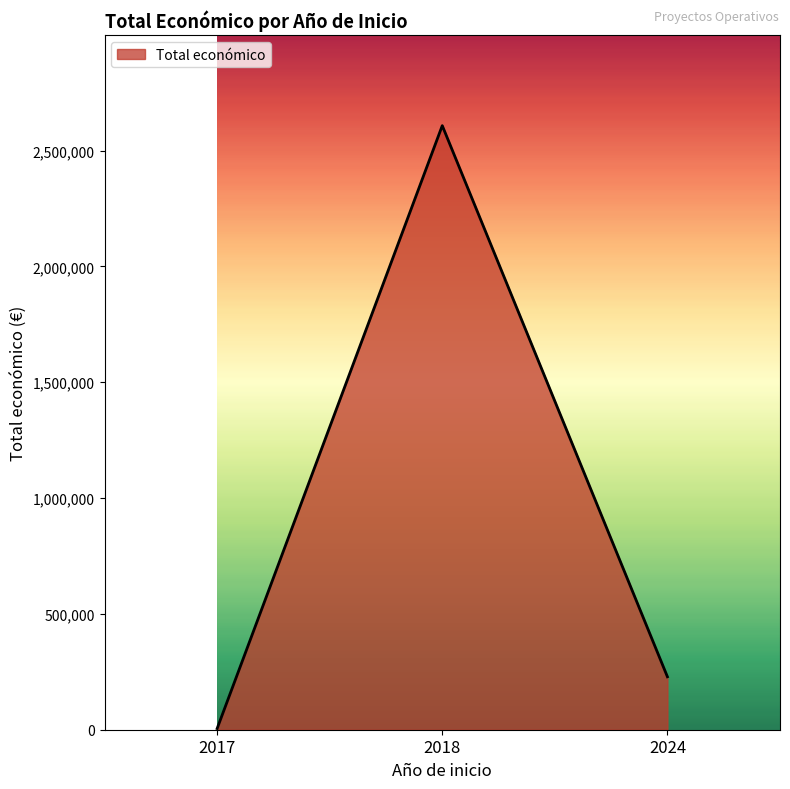

What is the difference between the maximum and minimum values?

2602620